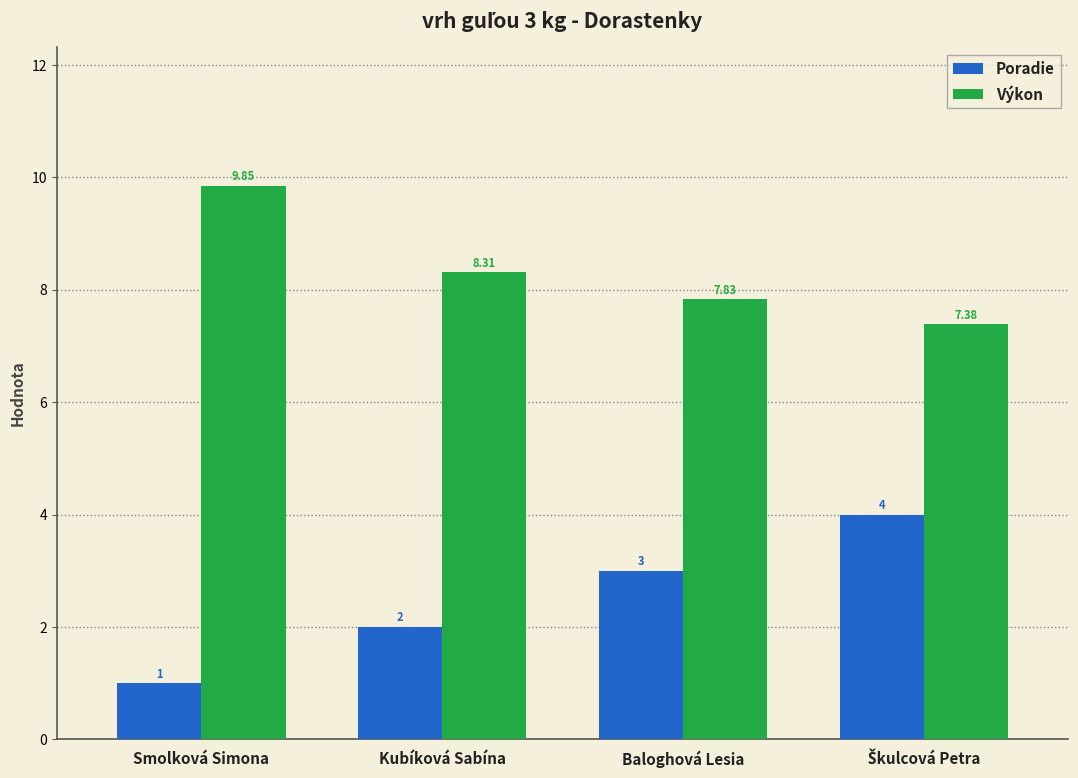

Which category has the lowest value across all series?

Smolková Simona